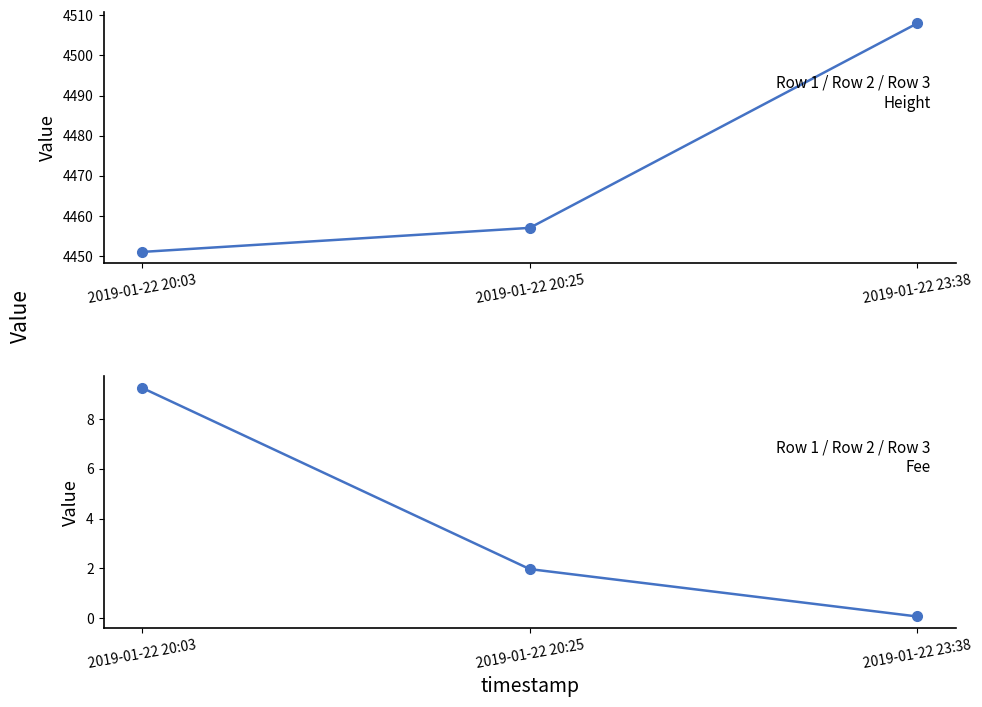

Is it true that Height equals 987.0 at 2019-01-22 20:25?

False